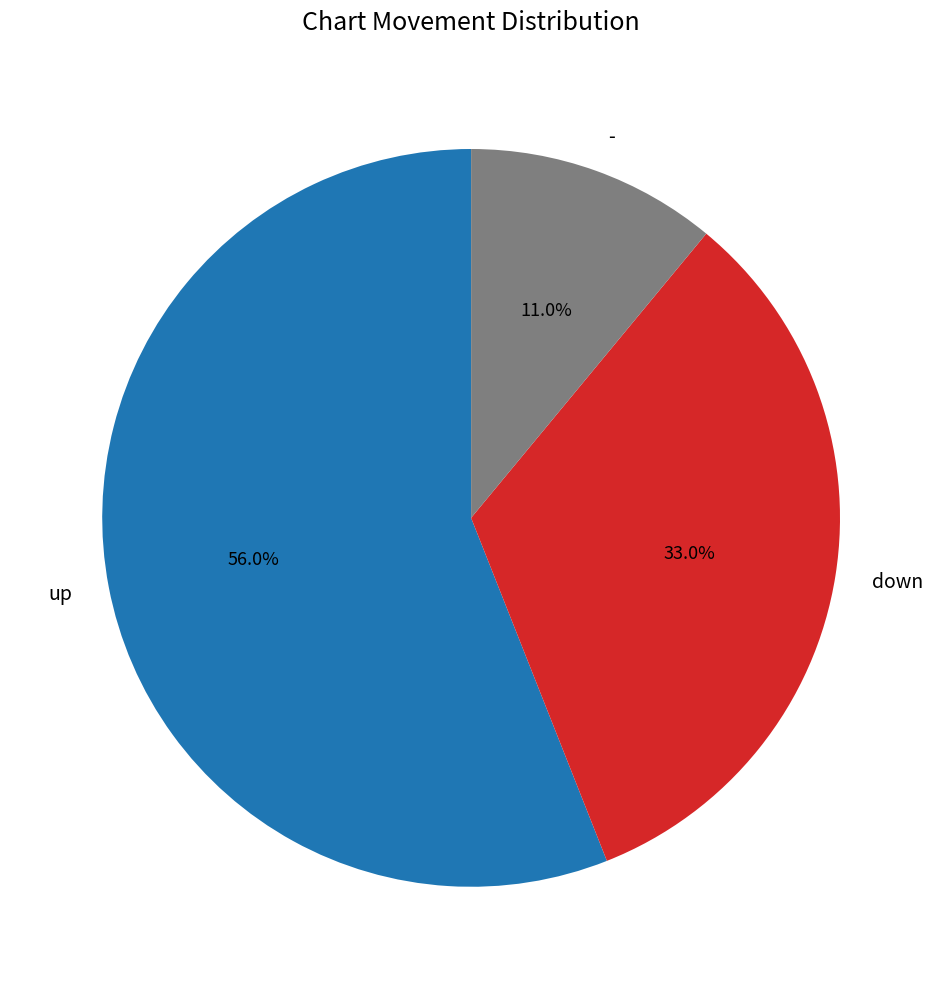

What is the majority slice?

up